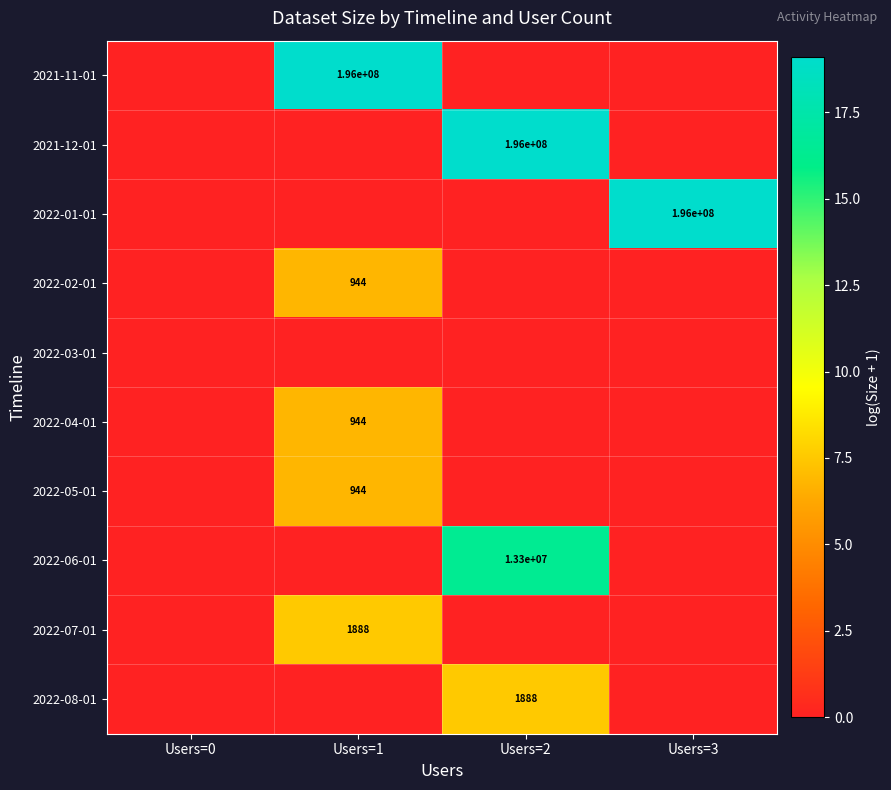

The 2022-02-01 series shows 656 at Users=1. True or false?

False